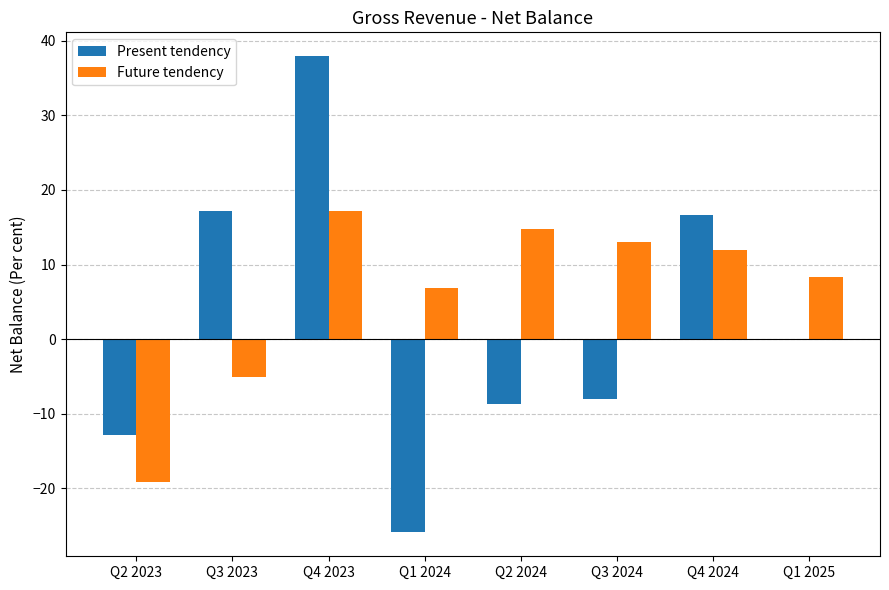

Reading left to right, extract all data points from this chart.

Present tendency: Q2 2023=-12.8	Q3 2023=17.2	Q4 2023=37.9	Q1 2024=-25.9	Q2 2024=-8.7	Q3 2024=-8.0	Q4 2024=16.7	Q1 2025=0.0
Future tendency: Q2 2023=-19.2	Q3 2023=-5.1	Q4 2023=17.2	Q1 2024=6.9	Q2 2024=14.8	Q3 2024=13.0	Q4 2024=12.0	Q1 2025=8.3